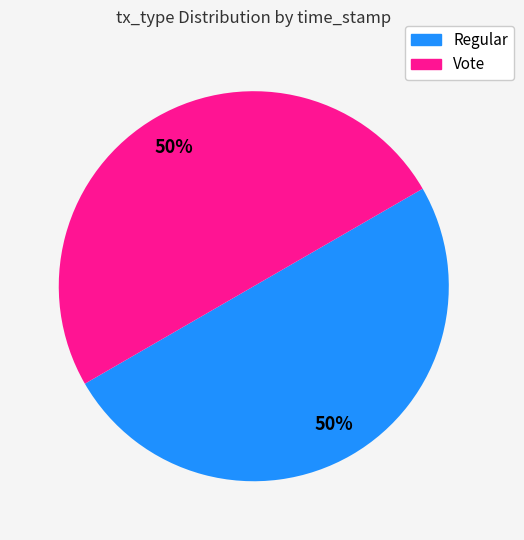

To the nearest percent, what portion does Regular represent?

50%